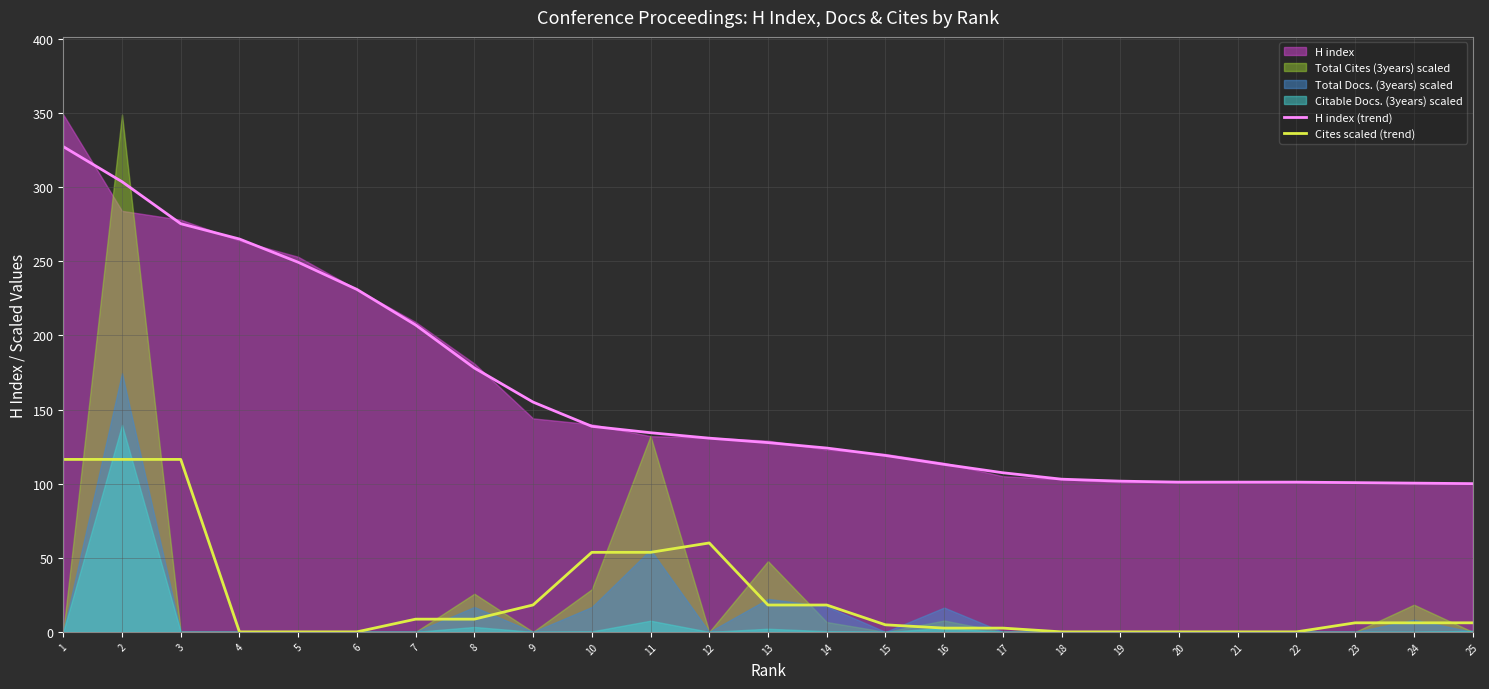

At which category does Cites scaled (trend) reach its first local peak?

12